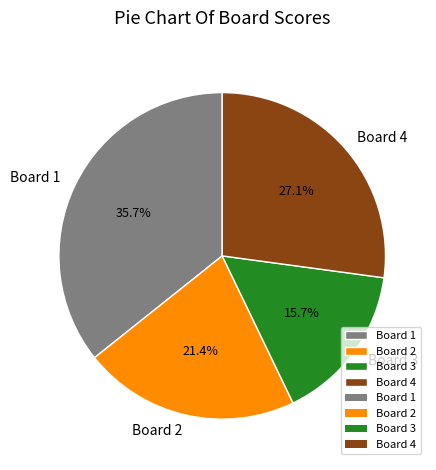

To the nearest percent, what is the combined percentage of Board 3 and Board 2?

37%